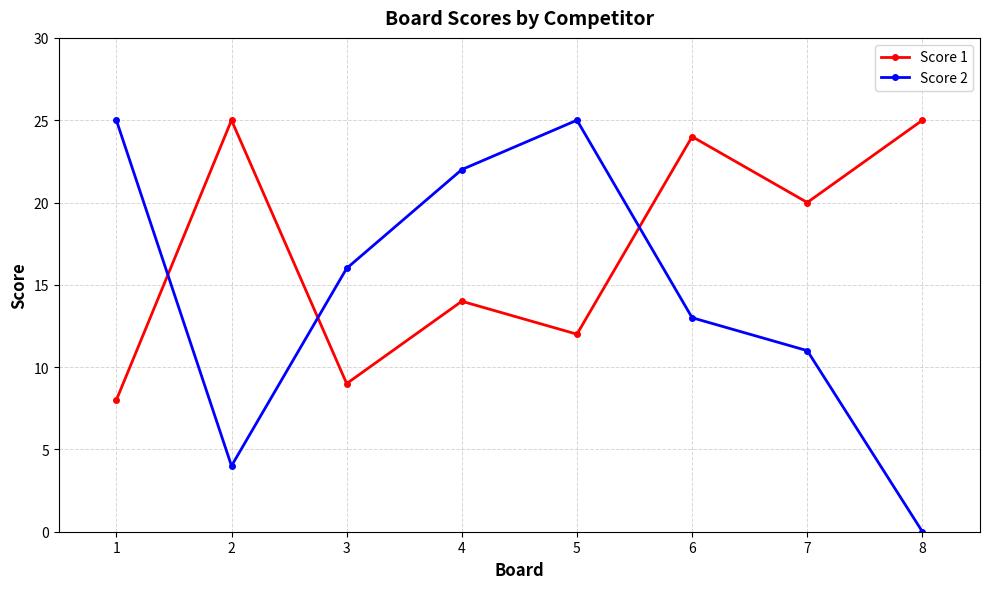

Which series has the largest total across all categories?

Score 1